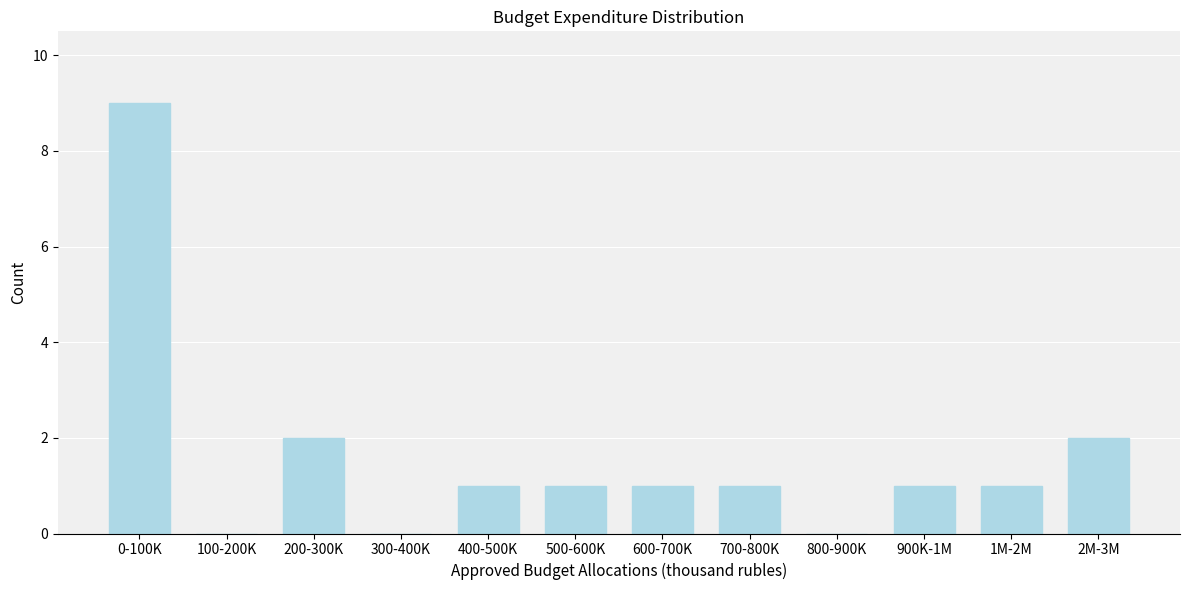

Reading right to left, what are all the values shown in this chart?

2M-3M=2	1M-2M=1	900K-1M=1	800-900K=0	700-800K=1	600-700K=1	500-600K=1	400-500K=1	300-400K=0	200-300K=2	100-200K=0	0-100K=9